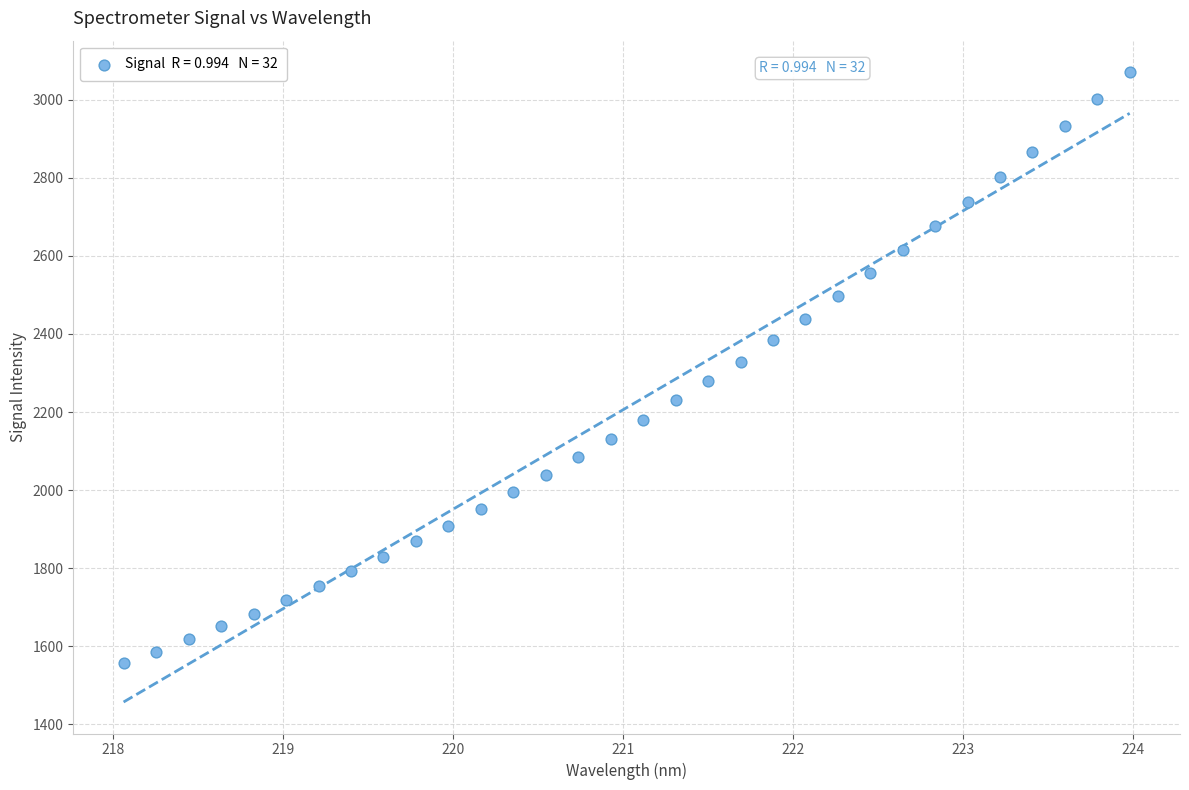

What is the range of Y values (max minus min)?

1514.3